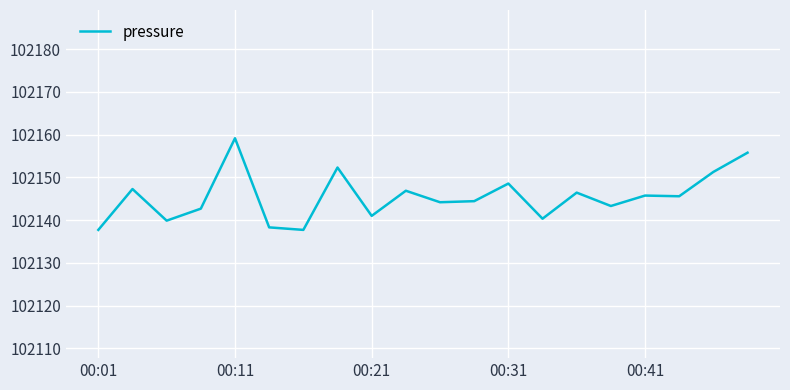

What is the smallest value displayed?

102137.7